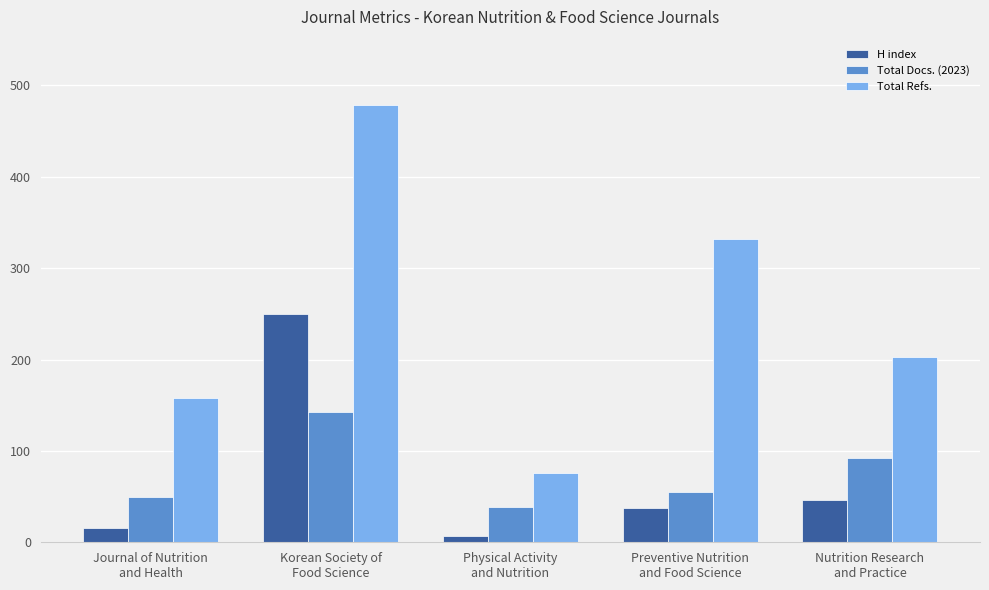

Which series has the largest range (max minus min)?

Total Refs.